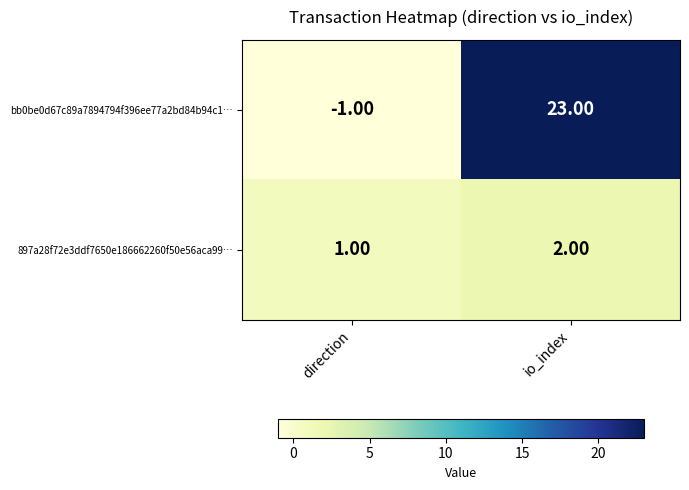

Count the number of data series in this chart.

2